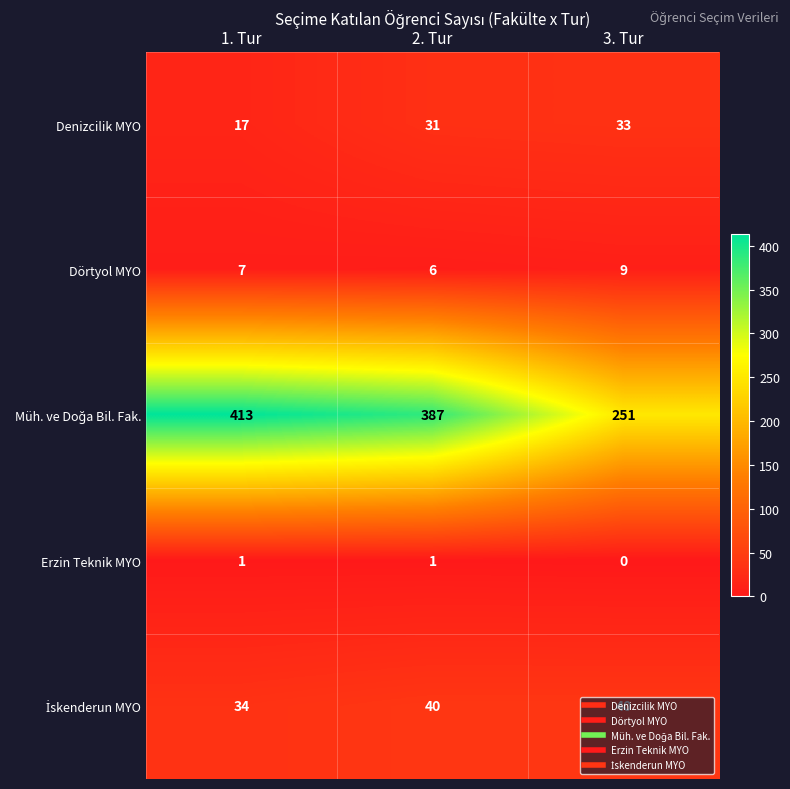

True or false: Denizcilik MYO has a value of 10 at 1. Tur.

False